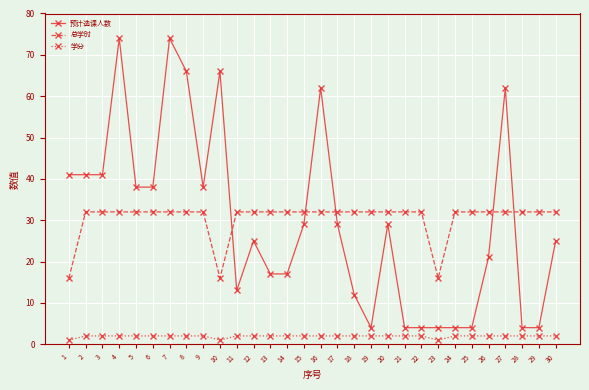

True or false: 预计选课人数 has more than 2 points higher than both neighbors.

True